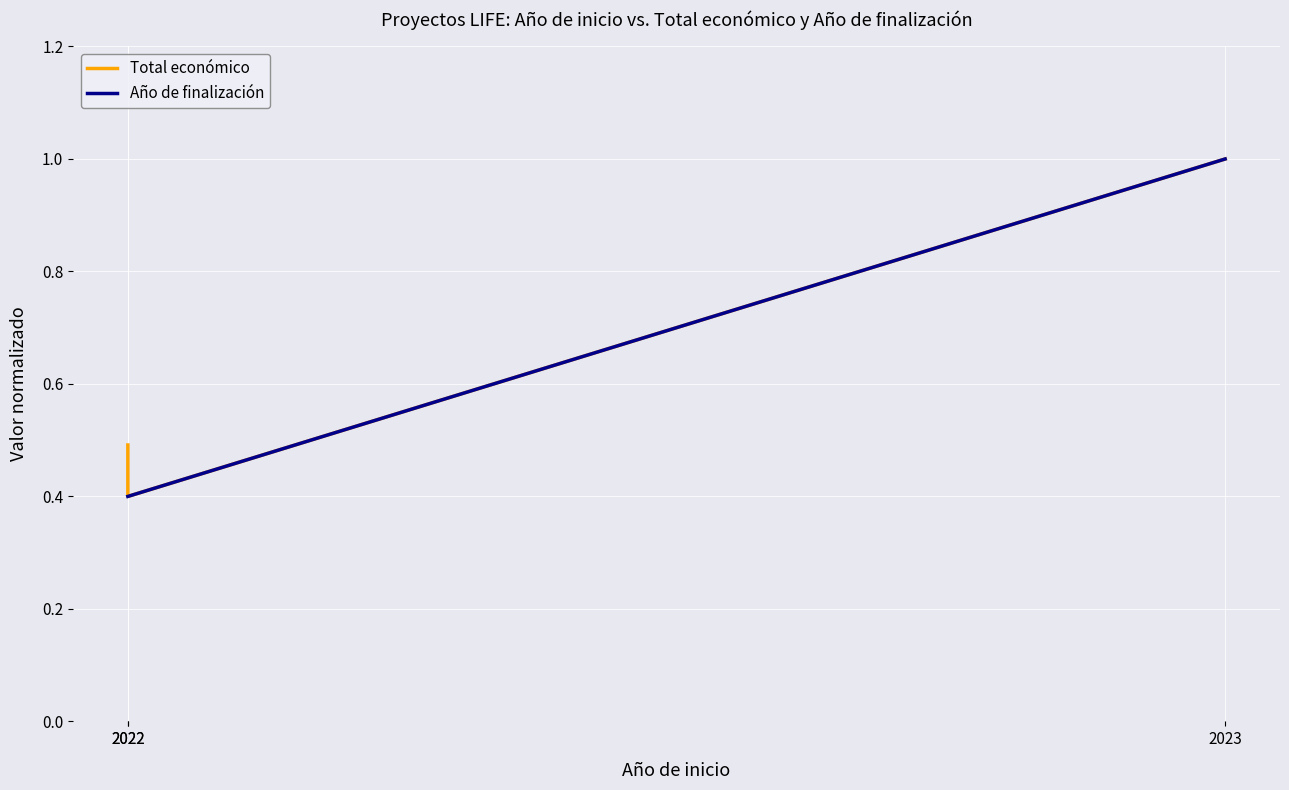

Between 2023 and 2022, which is larger?

2023